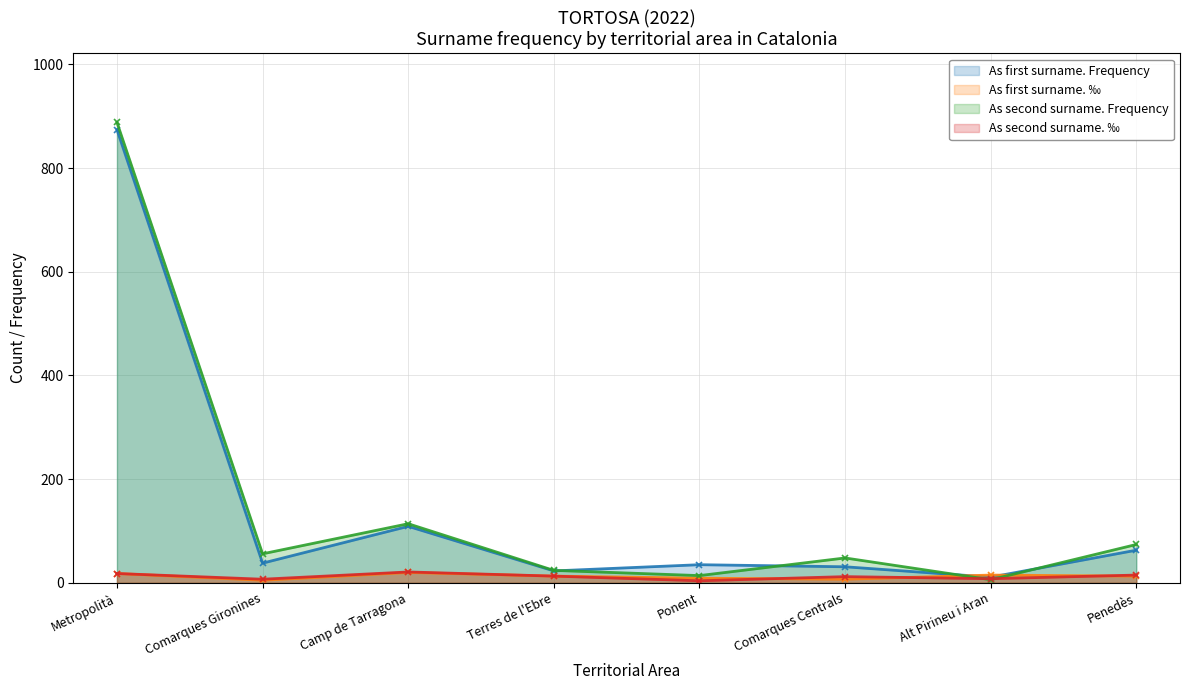

What is the difference between the maximum and second lowest values in the As first surname. ‰ (line) series?

13